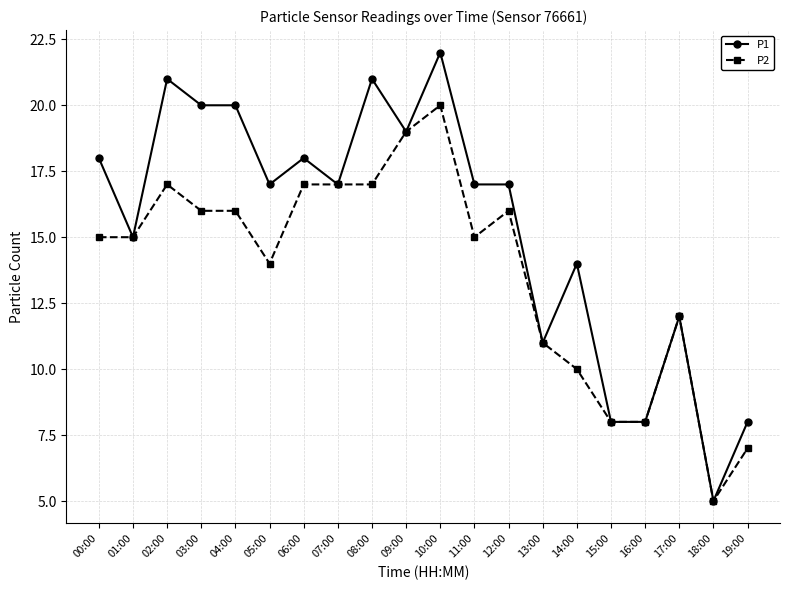

Is it true that P1 equals 18 at 00:00?

True